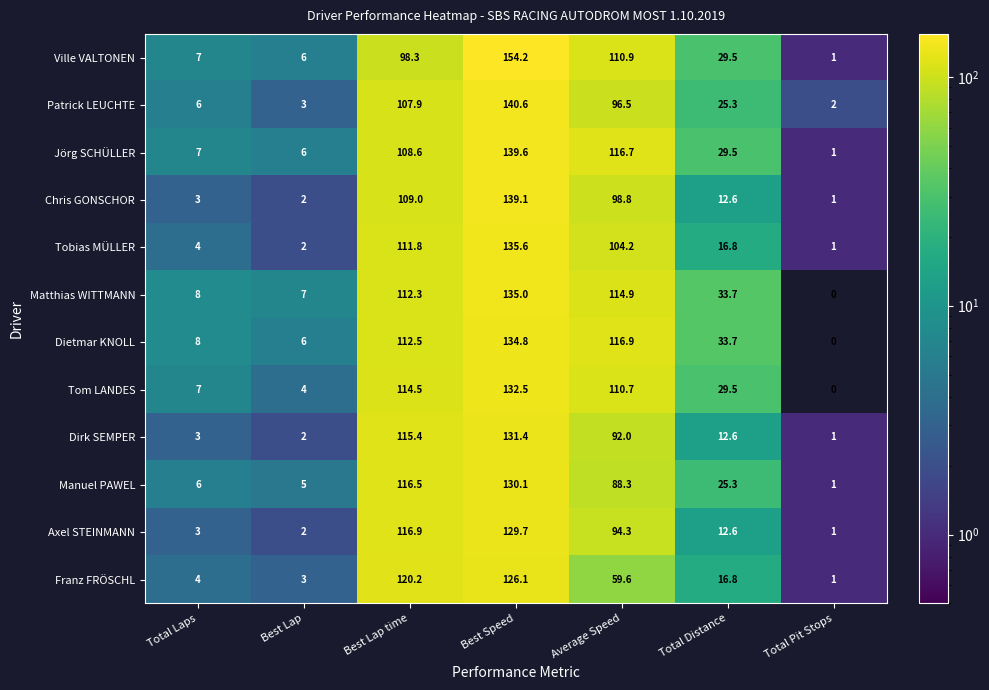

What is the approximate value of Patrick LEUCHTE at Total Distance?

25.3